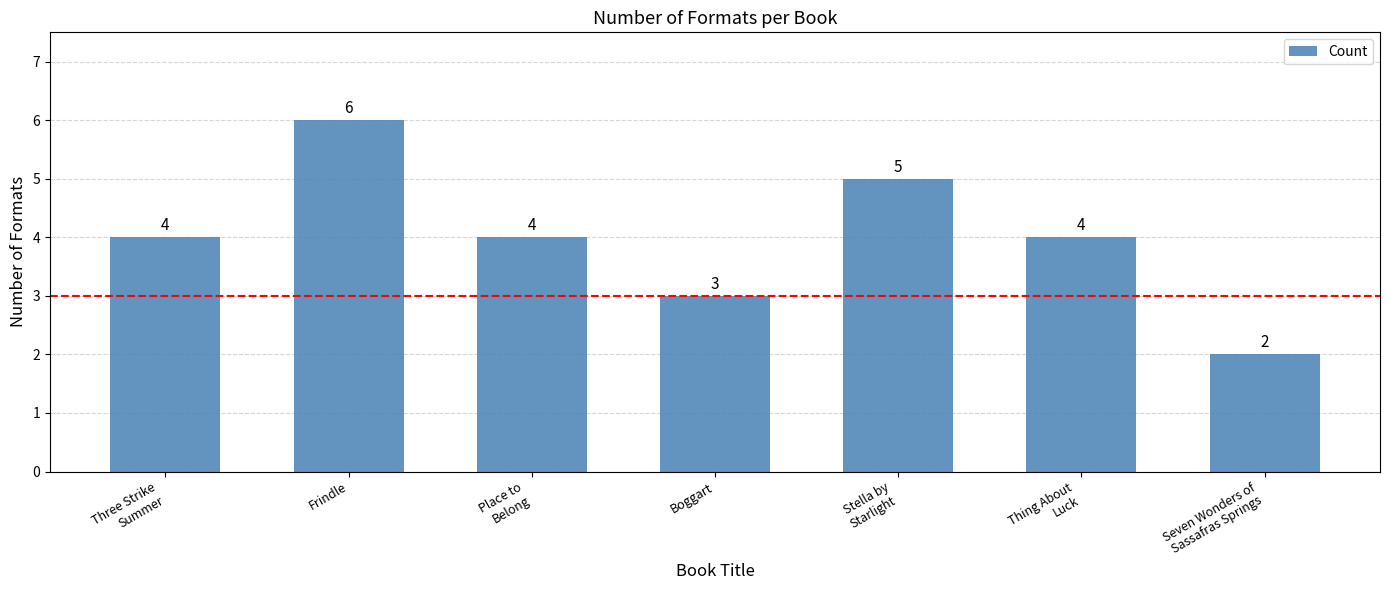

What is the change in value from Frindle to Seven Wonders of
Sassafras Springs?

-4